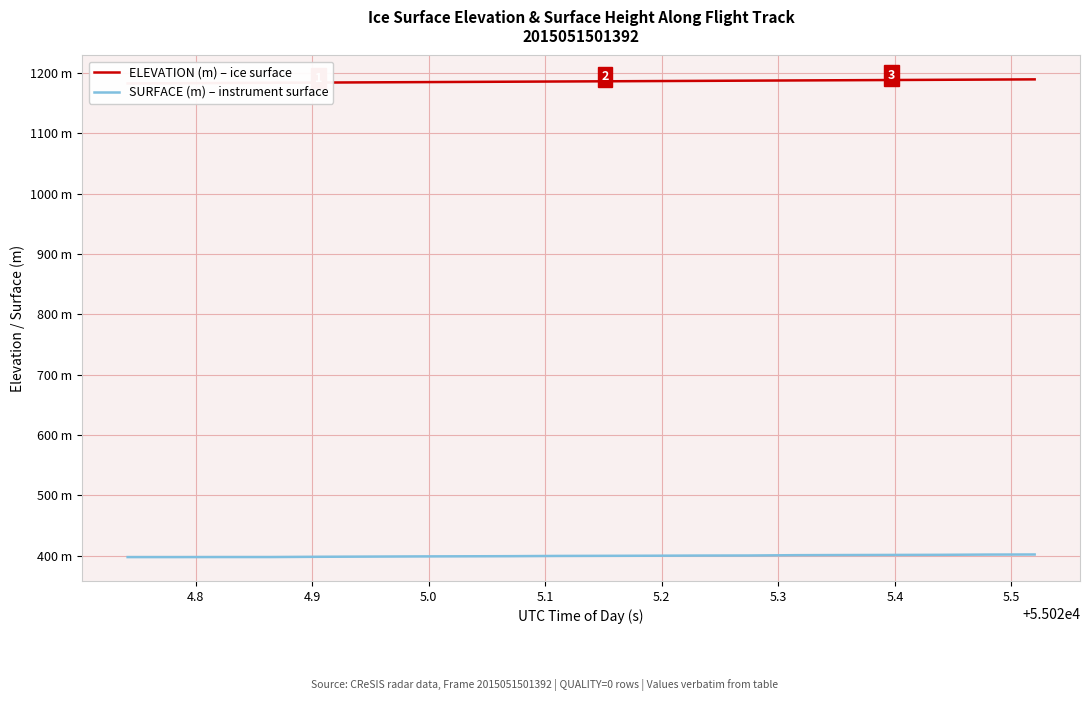

Does the chart have visible grid lines?

Yes